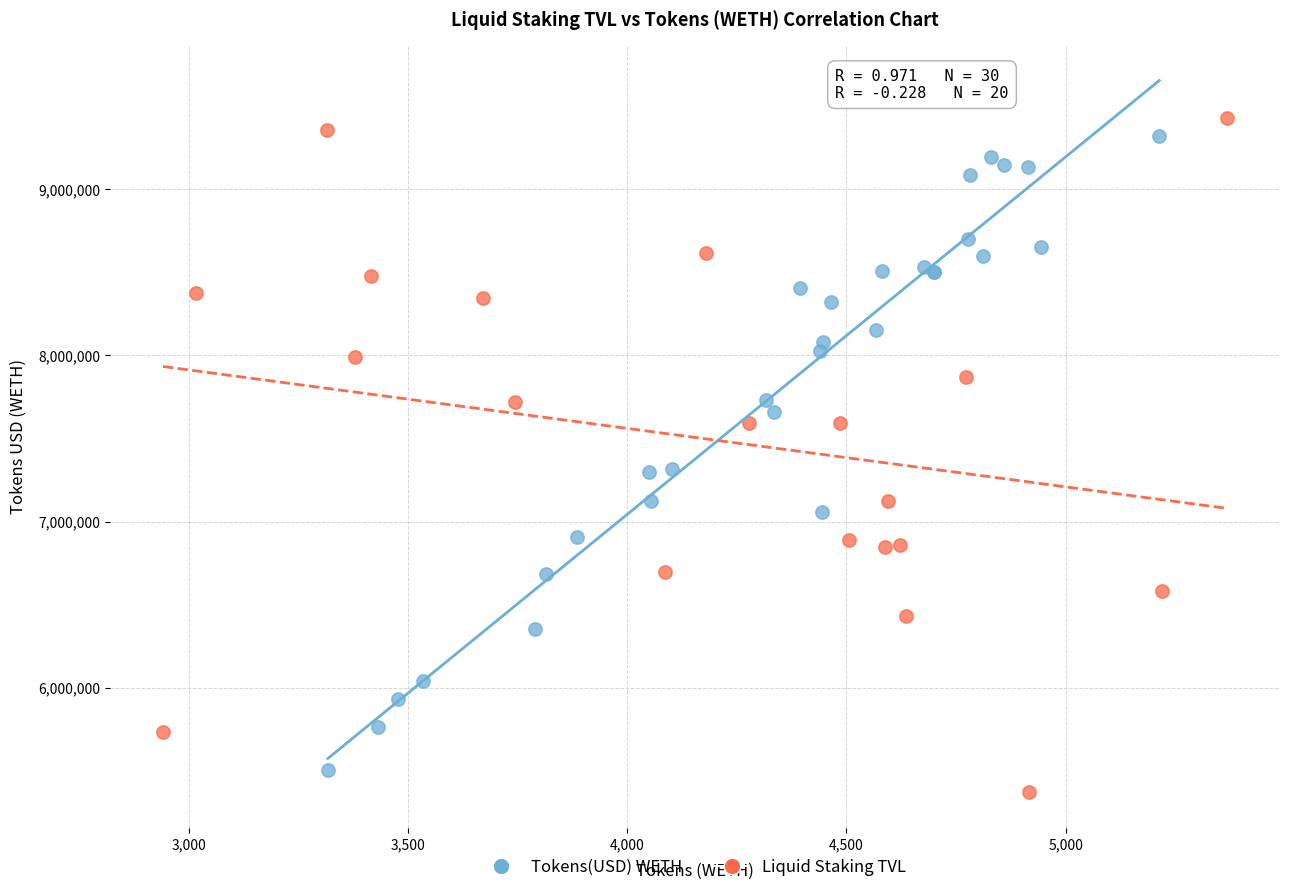

Which series has the largest Y range (max minus min)?

Liquid Staking TVL